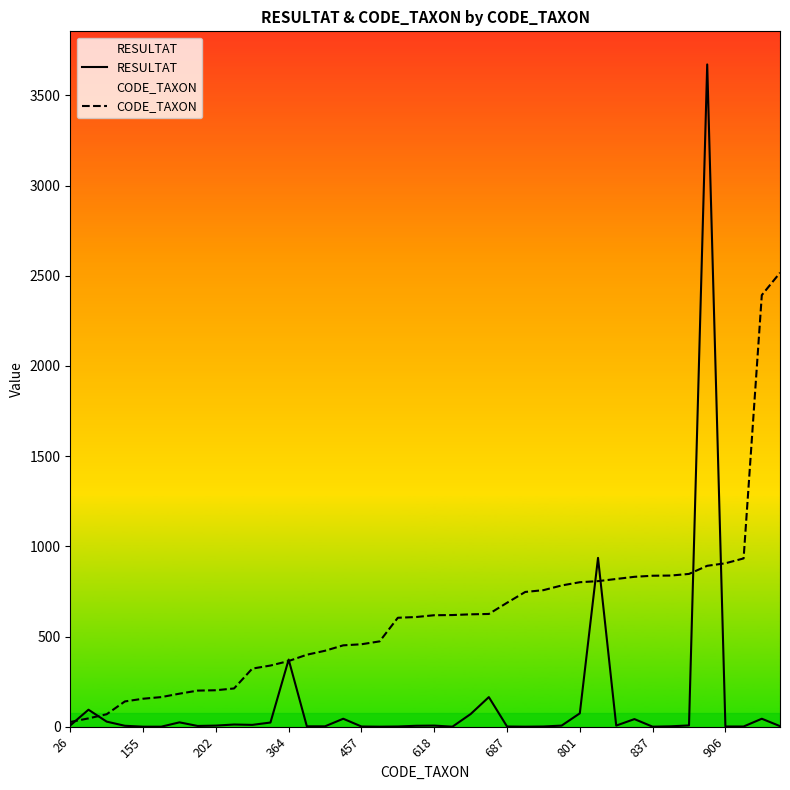

Is it true that CODE_TAXON equals 859 at 618?

False